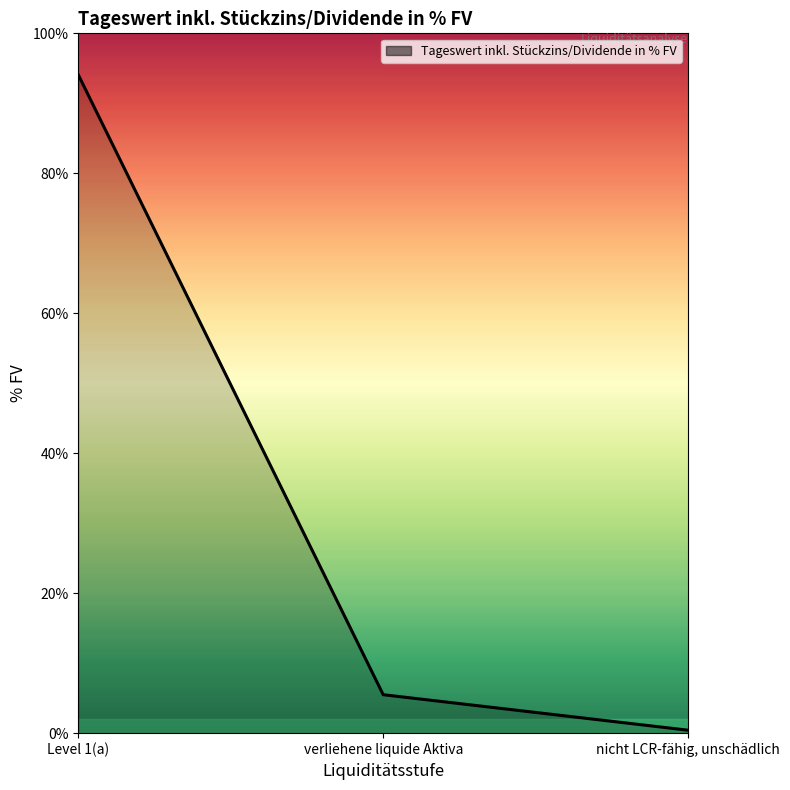

The chart shows a value of 94.1 at Level 1(a). True or false?

True